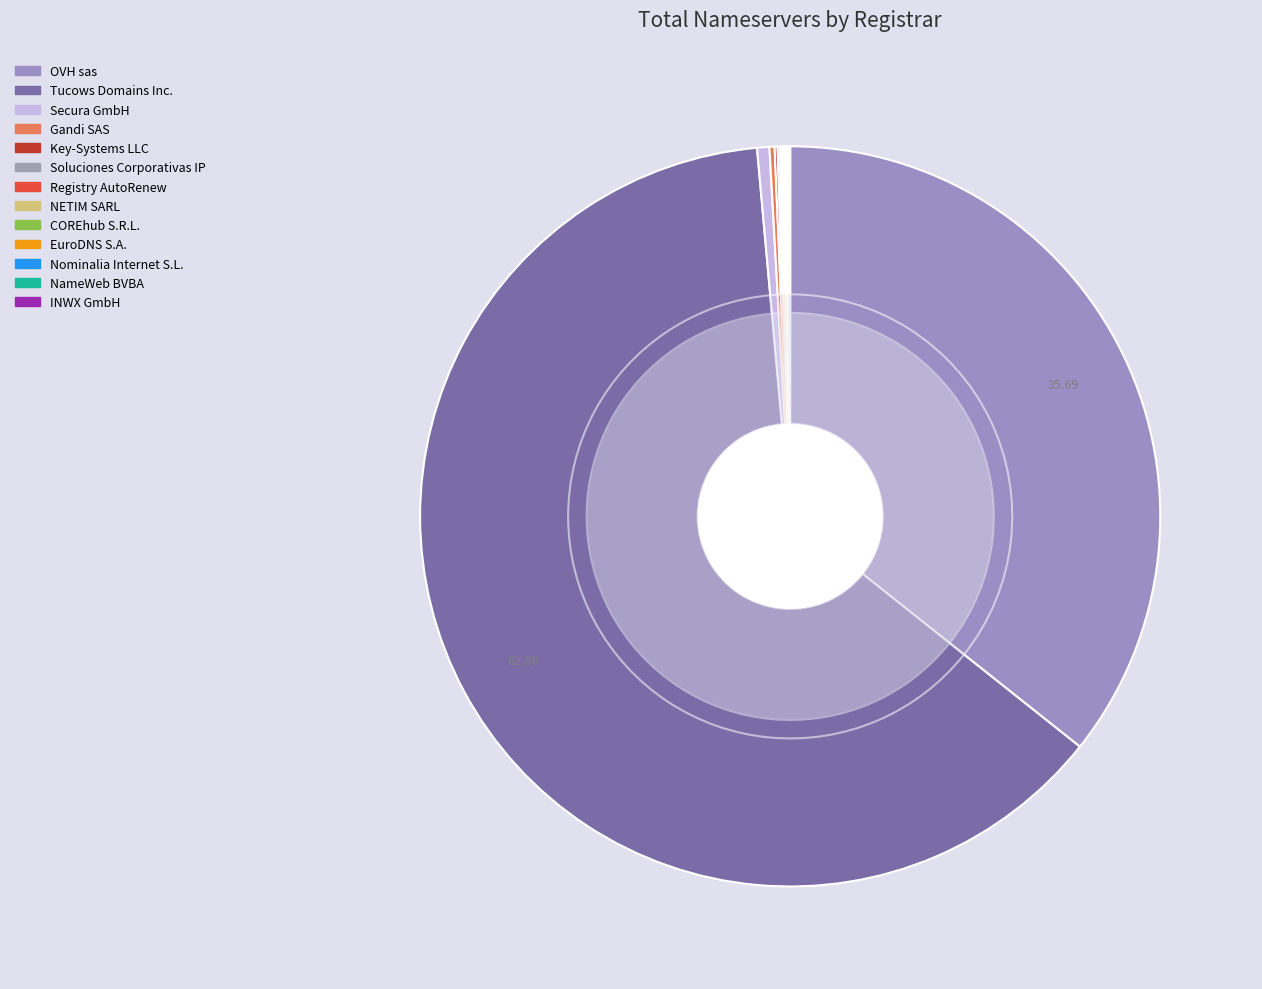

How many segments does this pie chart have?

13